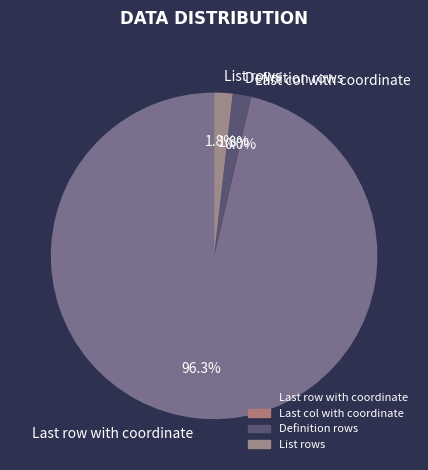

Is there a majority slice in this chart?

Yes